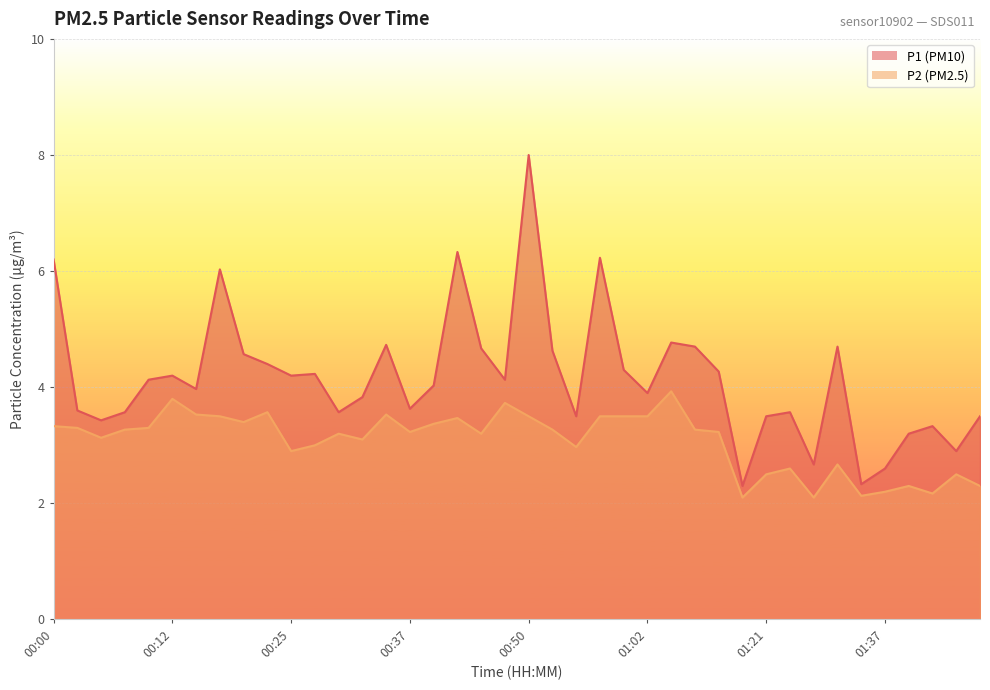

The value of P2 at 01:30 is 2.8. True or false?

False